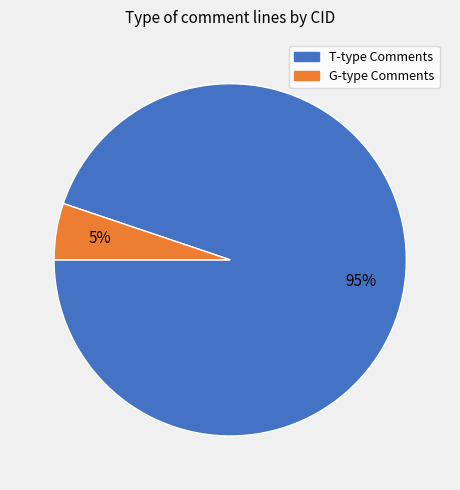

Does any single category account for the majority?

Yes